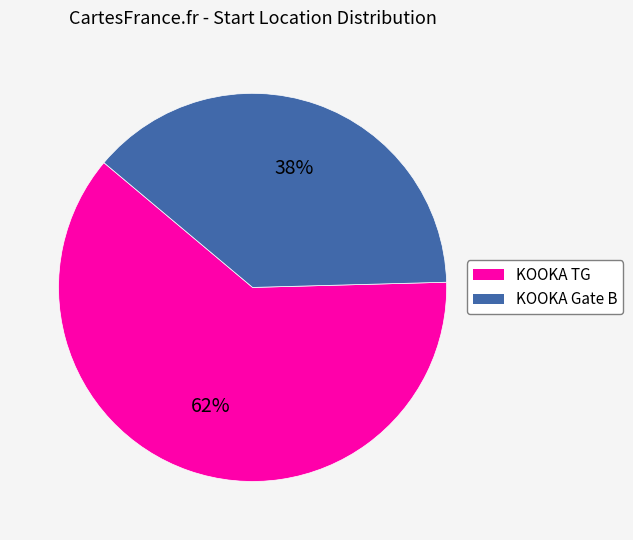

Do KOOKA Gate B and KOOKA TG together represent more than half of the pie?

Yes